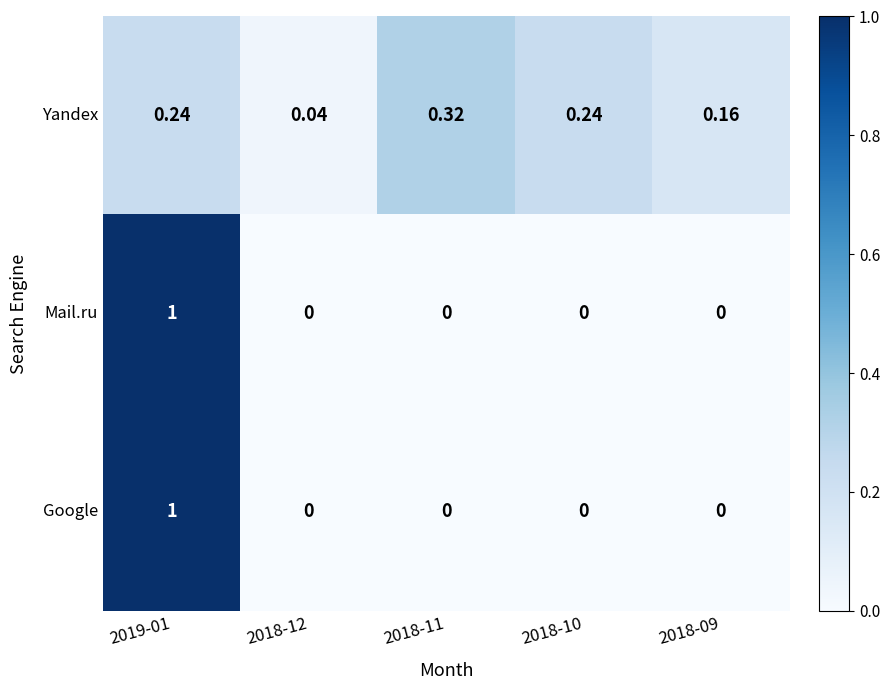

How many data points does each series have?

5